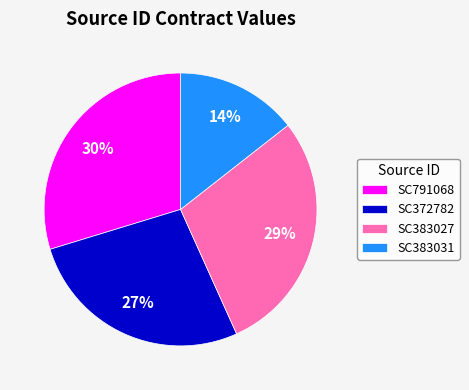

To the nearest percent, what is the average slice percentage?

25%